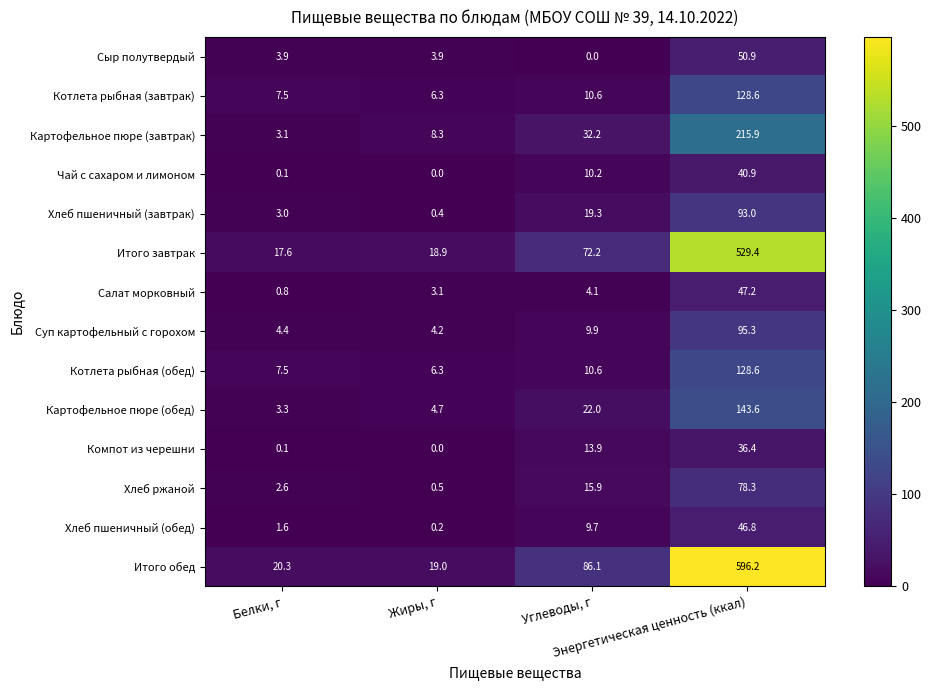

At how many categories does at least one series exceed 530?

1